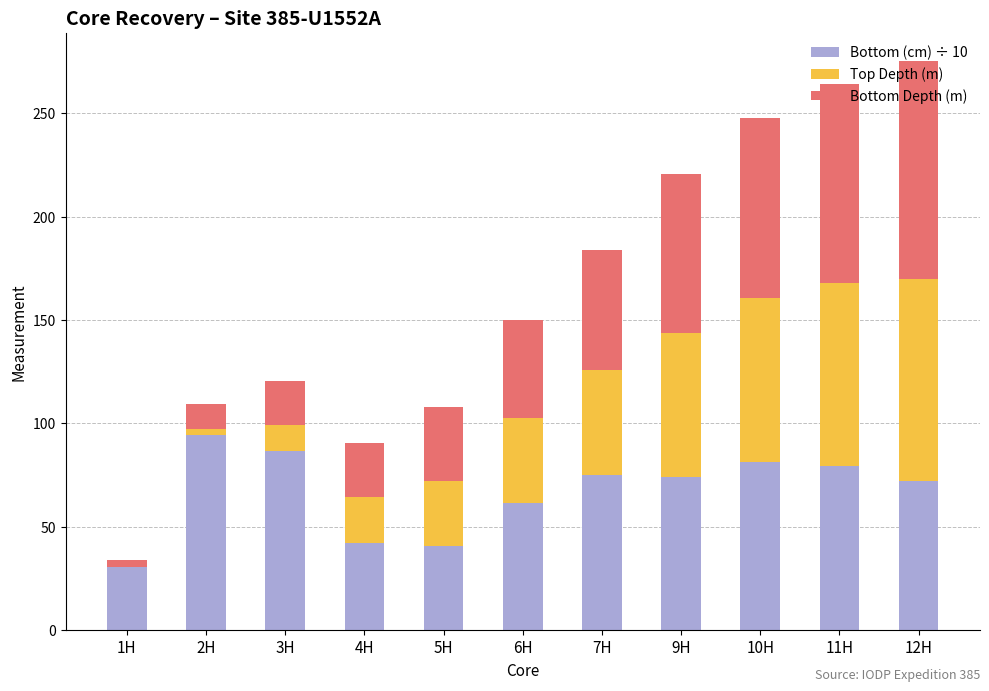

What is the total value across all series at 4H?

90.4